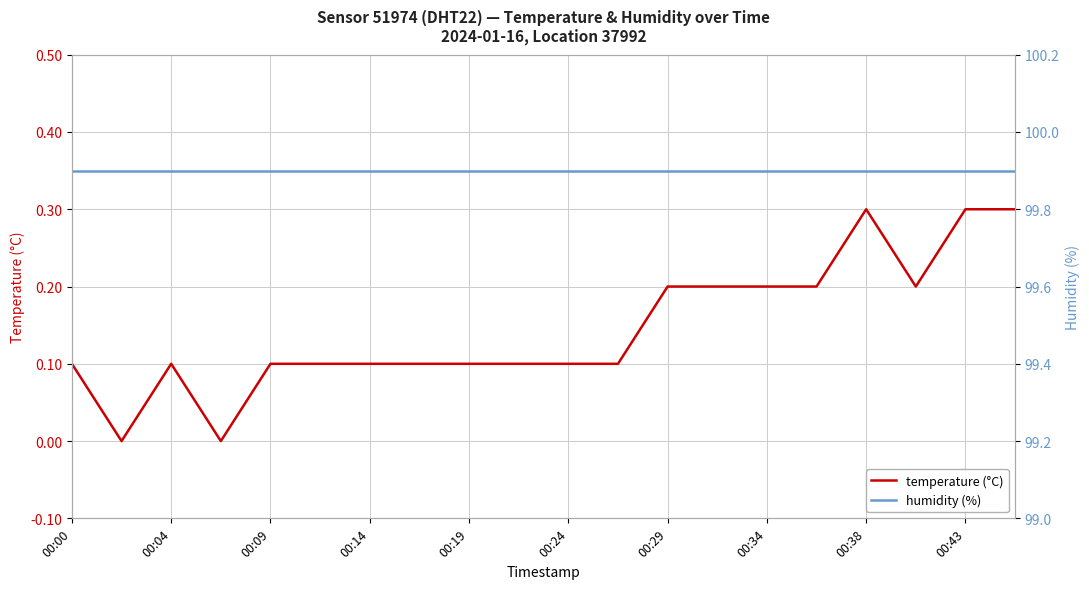

Is this an area chart (filled region under the line)?

No